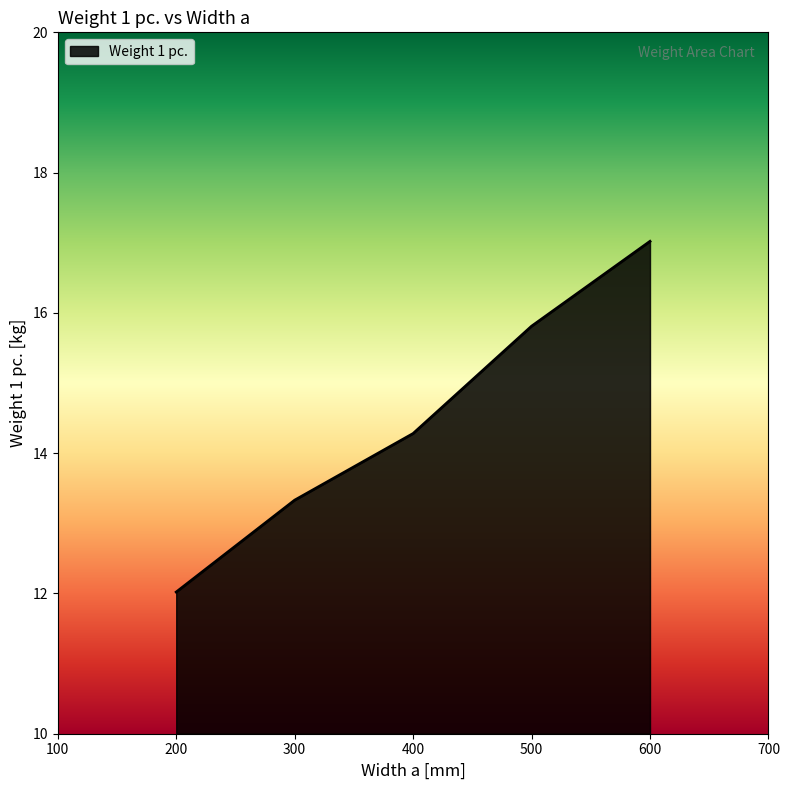

Reading left to right, what are all the values shown in this chart?

12.0	13.3	14.3	15.8	17.0